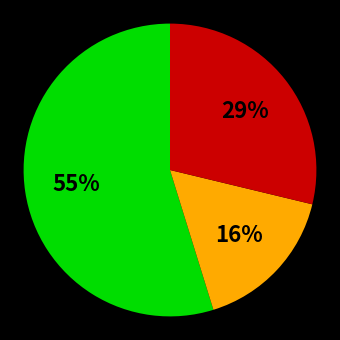

How many slices are in this pie chart?

3